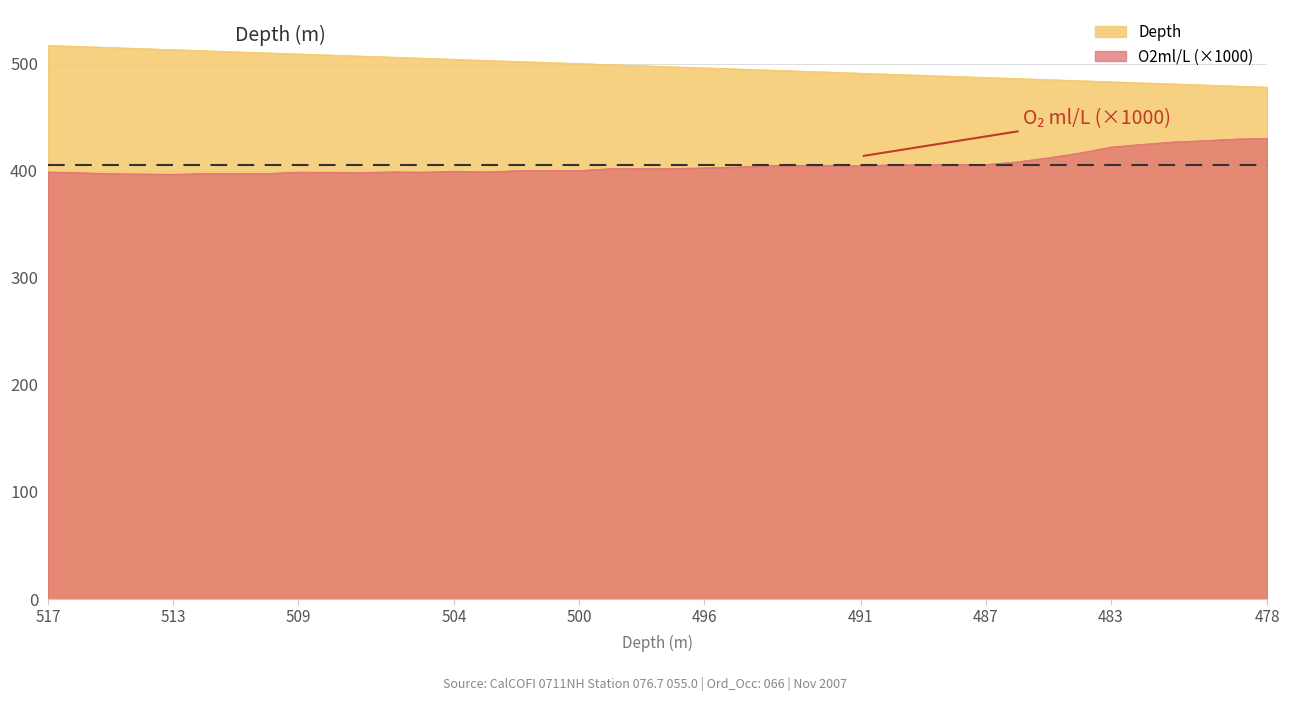

Rank the series by their maximum value, from lowest to highest.

O2ml/L (×1000), Depth